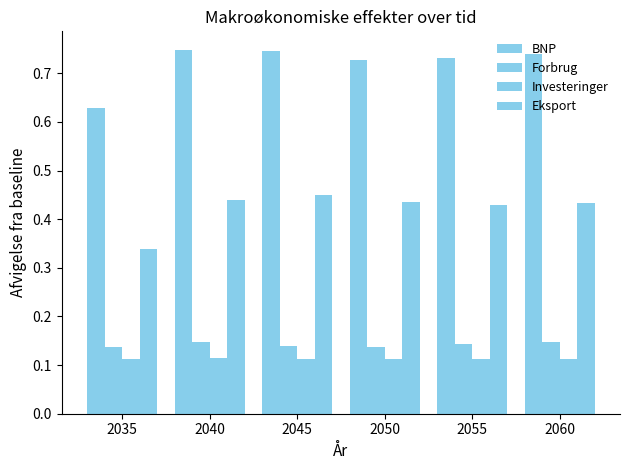

Between 2055 and 2040, which is larger?

2040